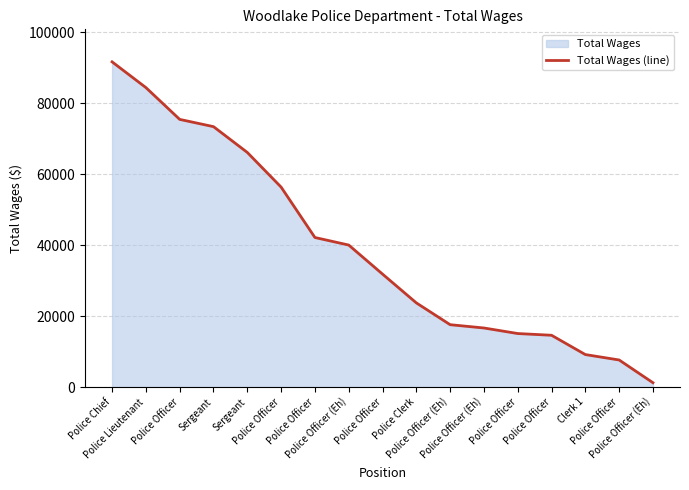

What is the sum of the values at Police Officer and Police Clerk?

65857